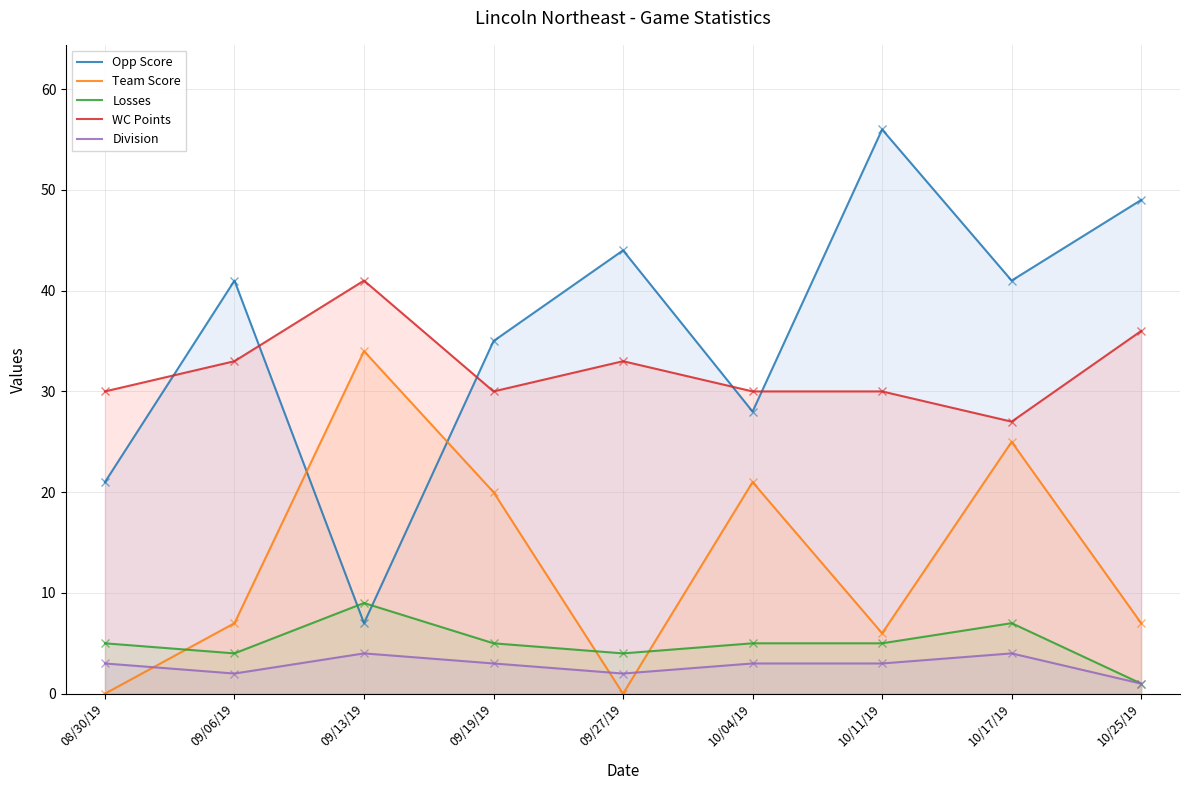

What is the sum of all WC Points values?

290